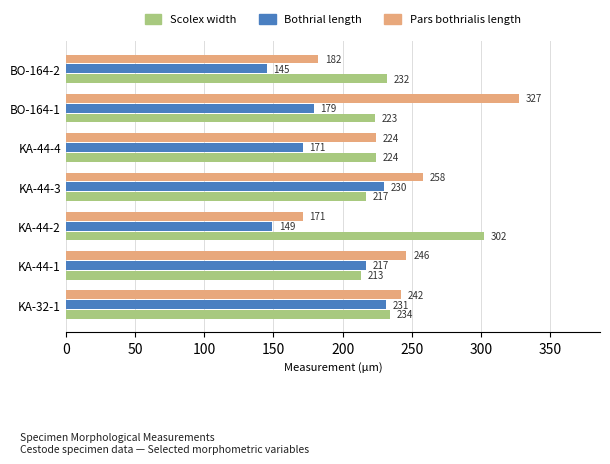

What is the smallest value displayed?

145